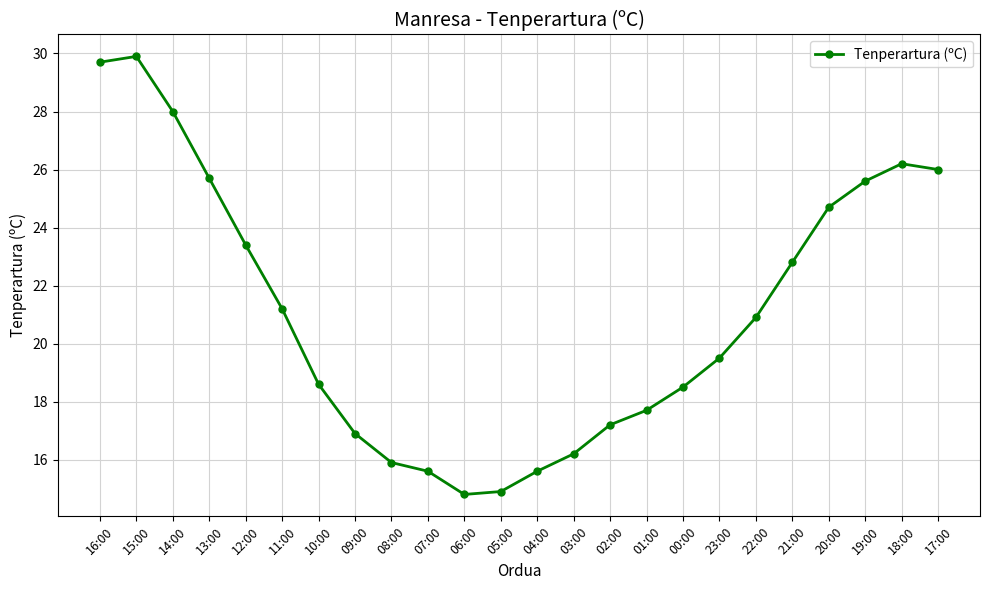

What is the label of the 24th point from the right?

16:00